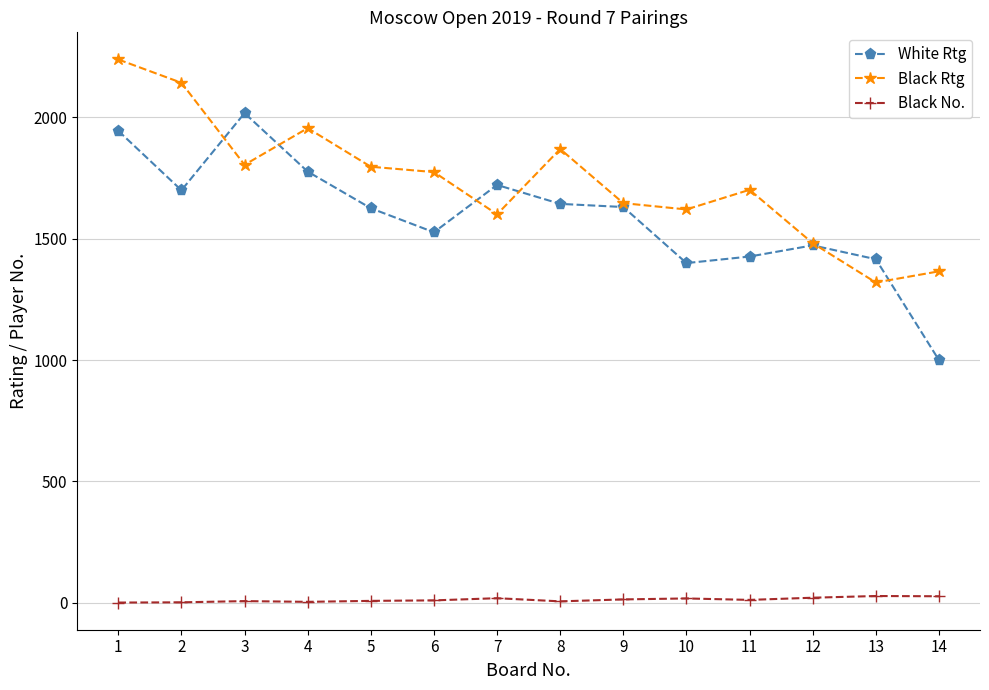

What is the value of the Black No. point at the 7th from the left?

19